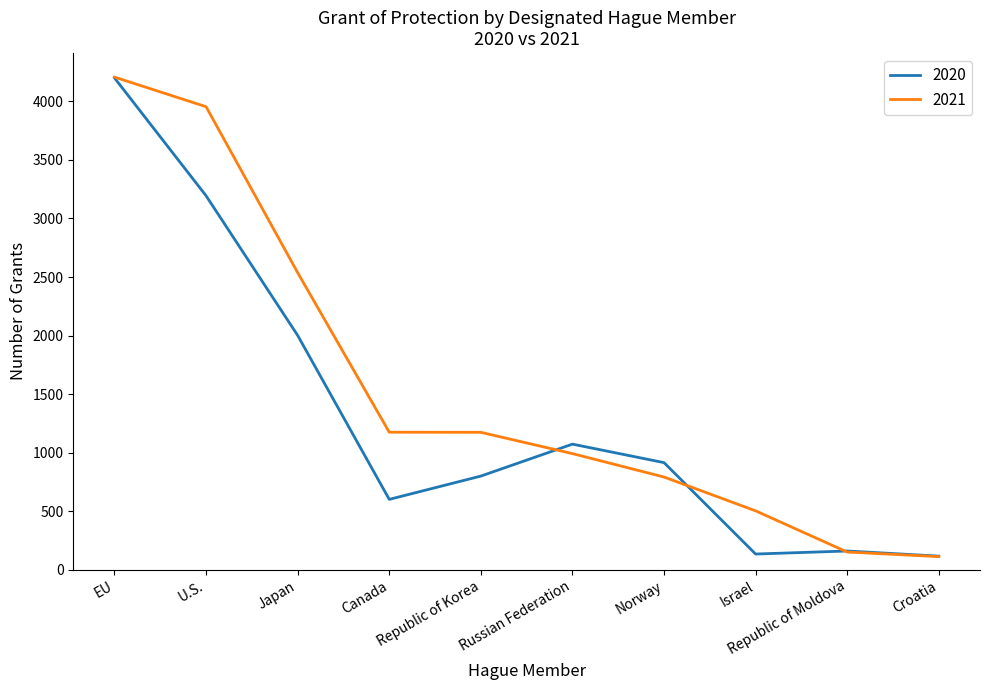

Which series has the largest total across all categories?

2021